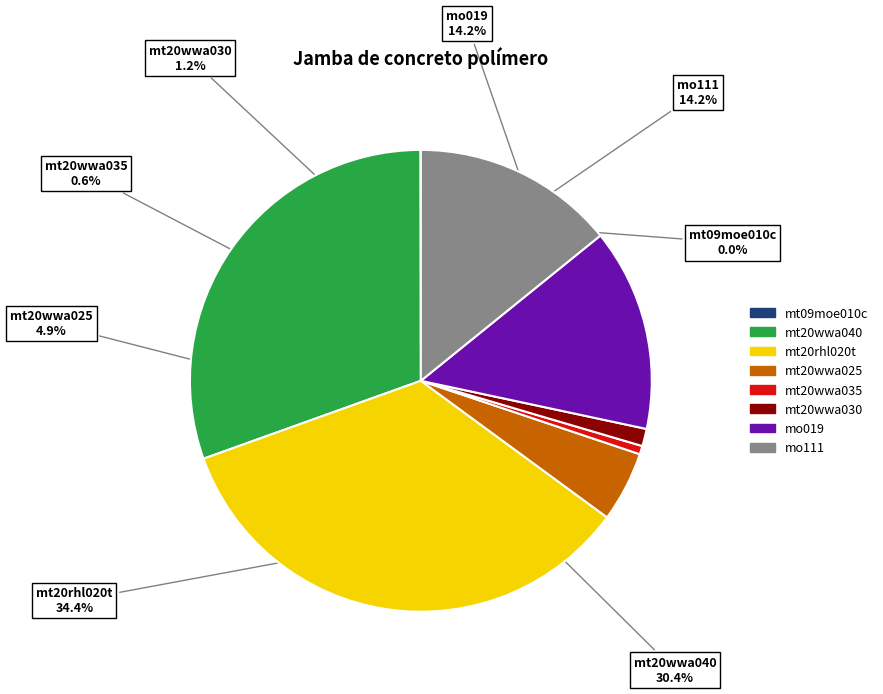

The mo019 slice represents 1% of the pie. True or false?

False